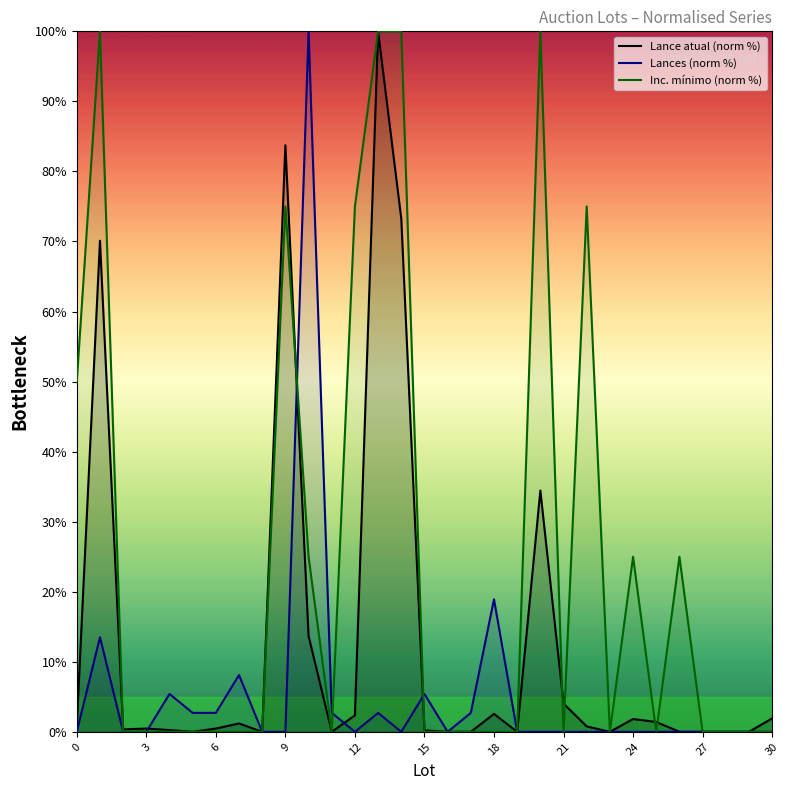

What is the difference between the maximum and second lowest values in the Lance atual (norm %) series?

100.0